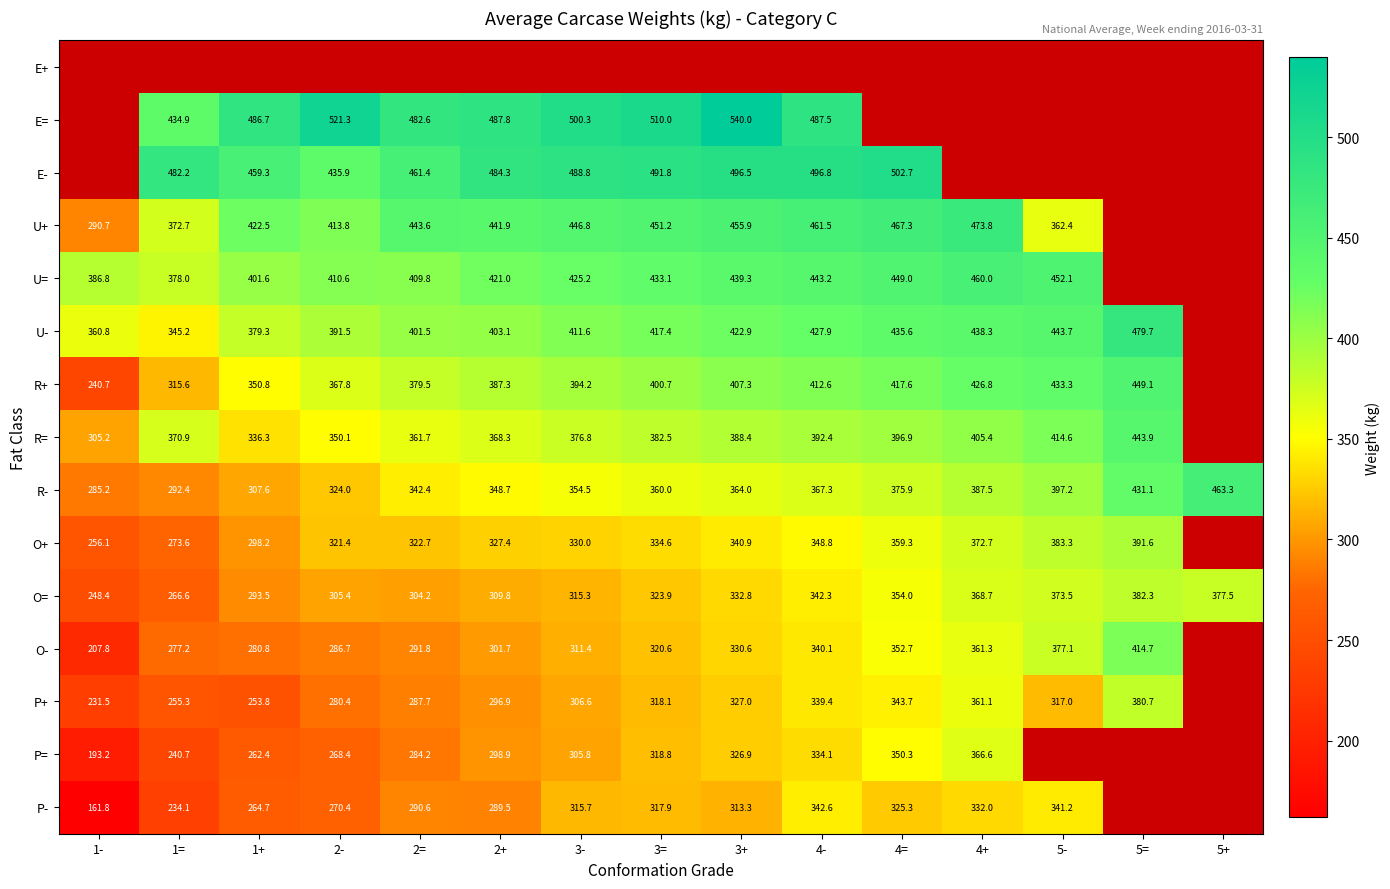

Is the value of U- at 5= greater than the value of R+ at 5=?

Yes